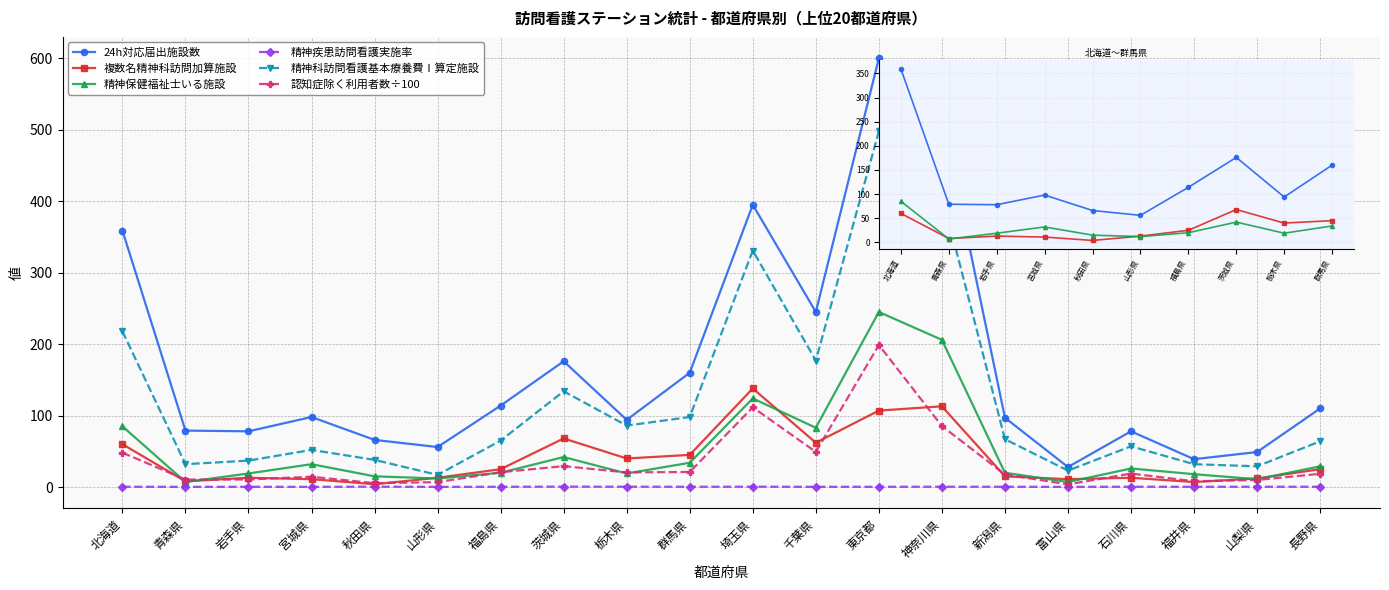

True or false: 精神科訪問看護基本療養費Ⅰ算定施設 has more than 2 points higher than both neighbors.

True